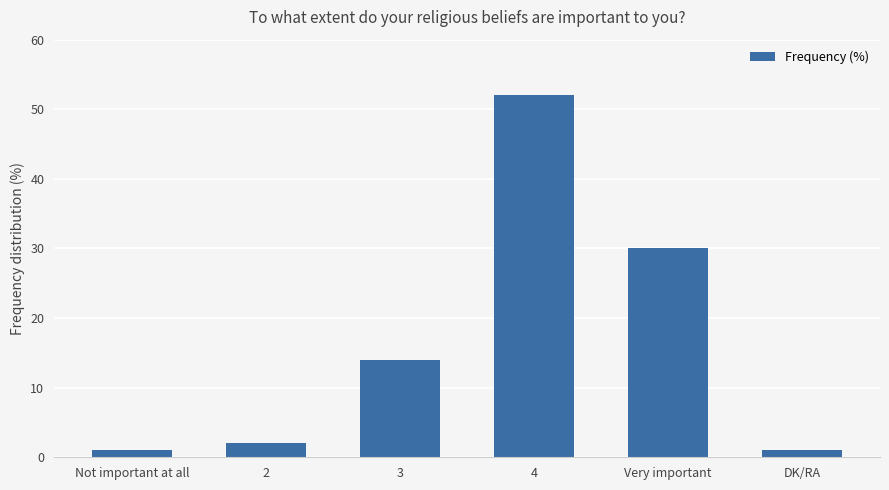

True or false: the data shows 14 at 3.

True